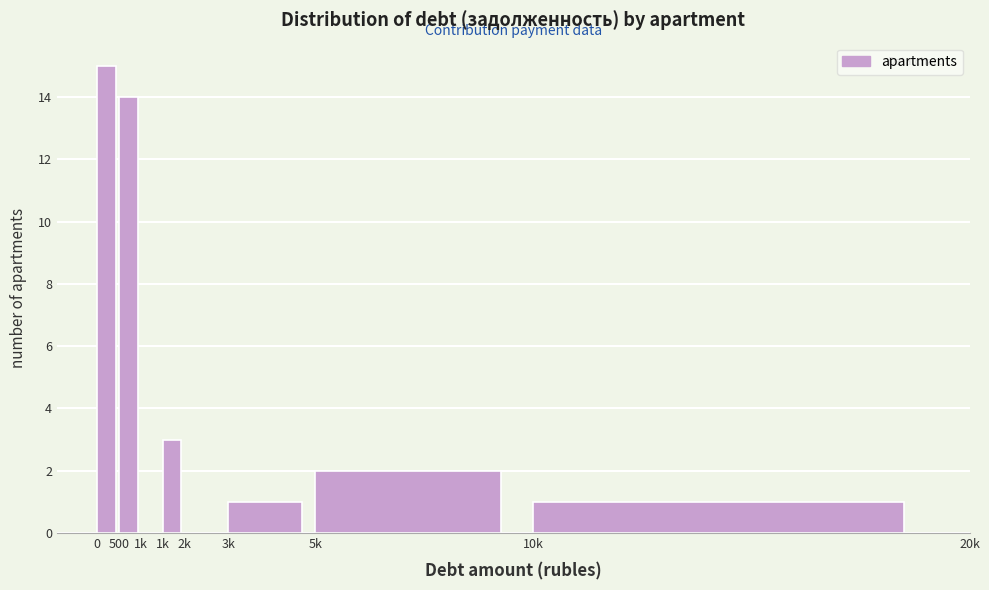

Count the number of categories in the chart.

8